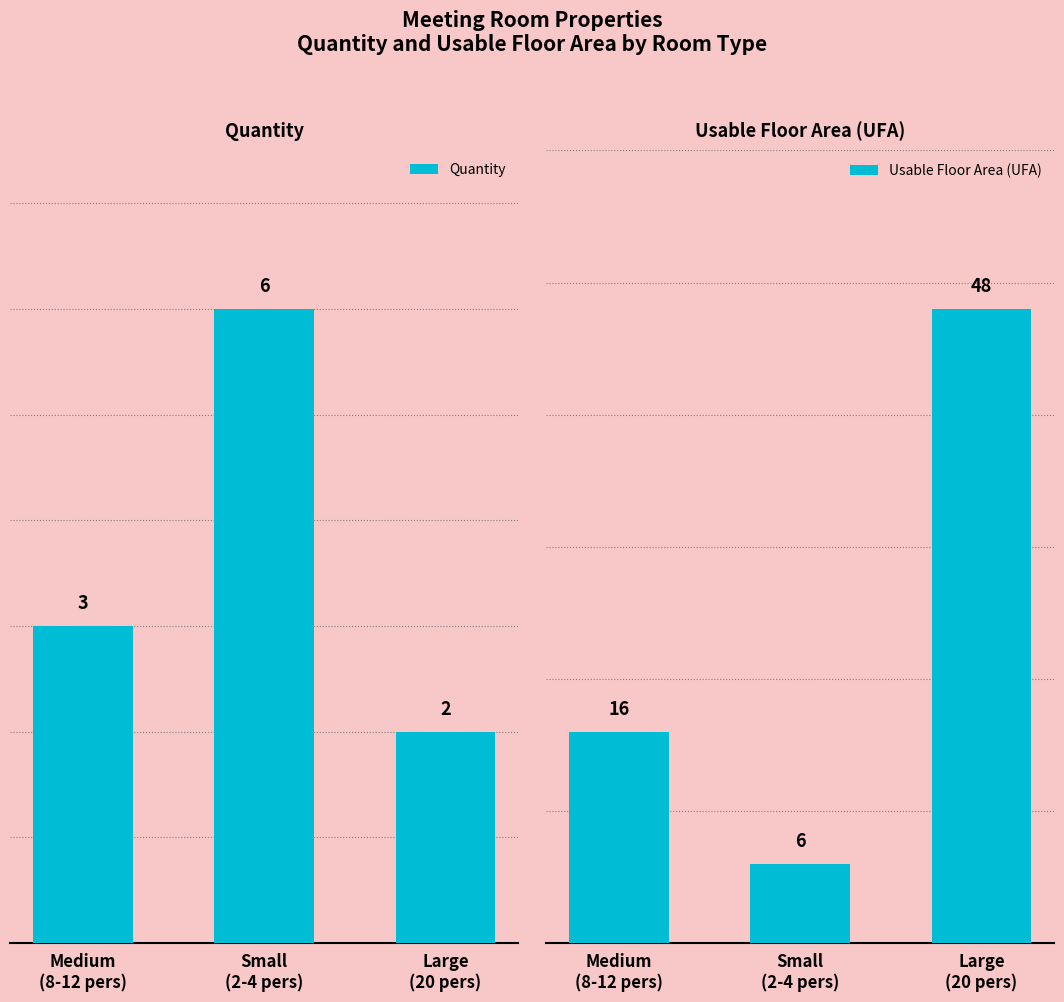

Reading left to right, list all the values displayed in this chart.

Quantity: Medium
(8-12 pers)=3	Small
(2-4 pers)=6	Large
(20 pers)=2
Usable Floor Area (UFA): Medium
(8-12 pers)=16	Small
(2-4 pers)=6	Large
(20 pers)=48